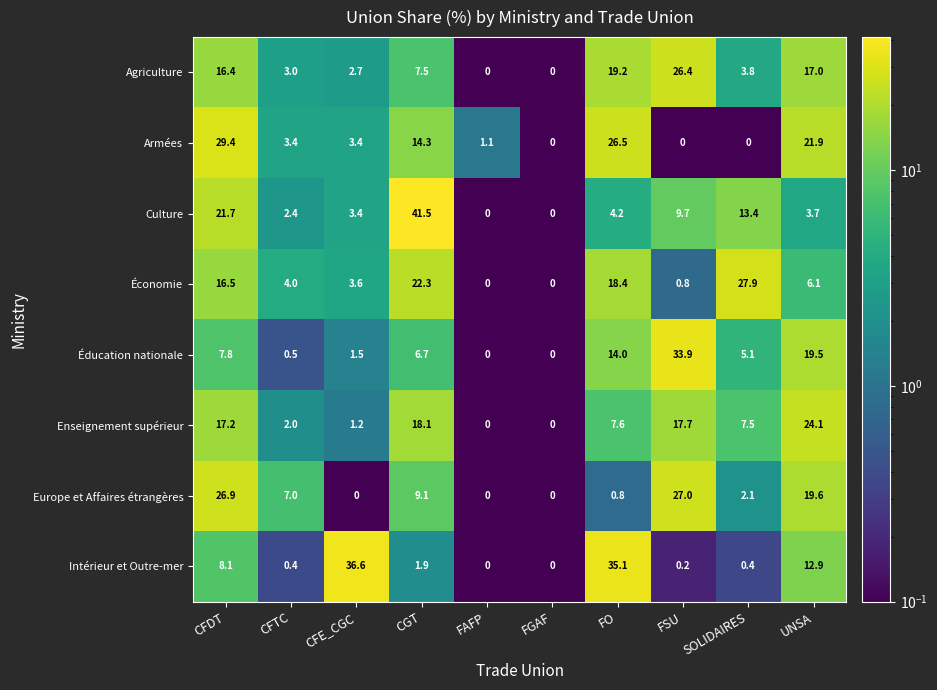

What is the difference between the maximum and second lowest values in the Économie series?

27.9